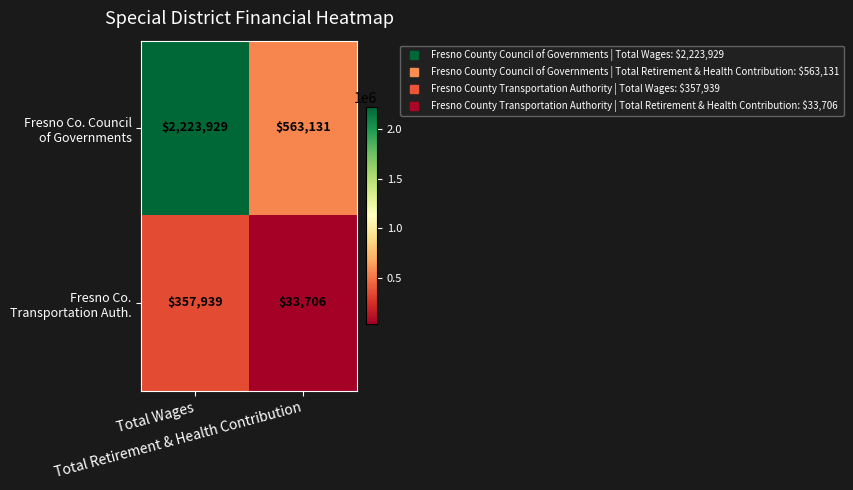

What is the maximum value shown in the chart?

2223929